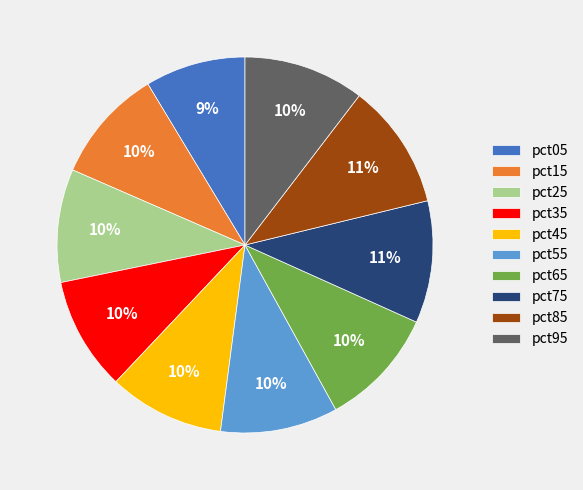

Does pct95 account for over 50% of the chart?

No